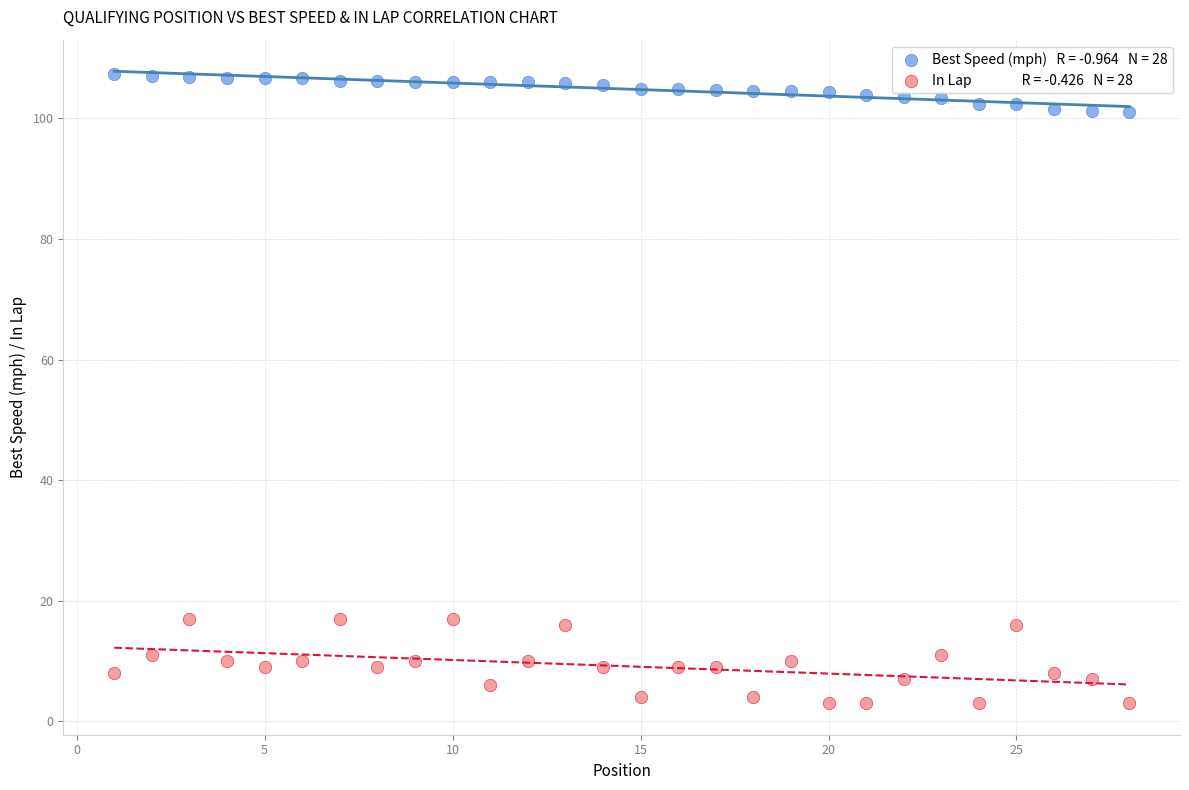

Across all data points, what is the range of X values (max minus min)?

27.0